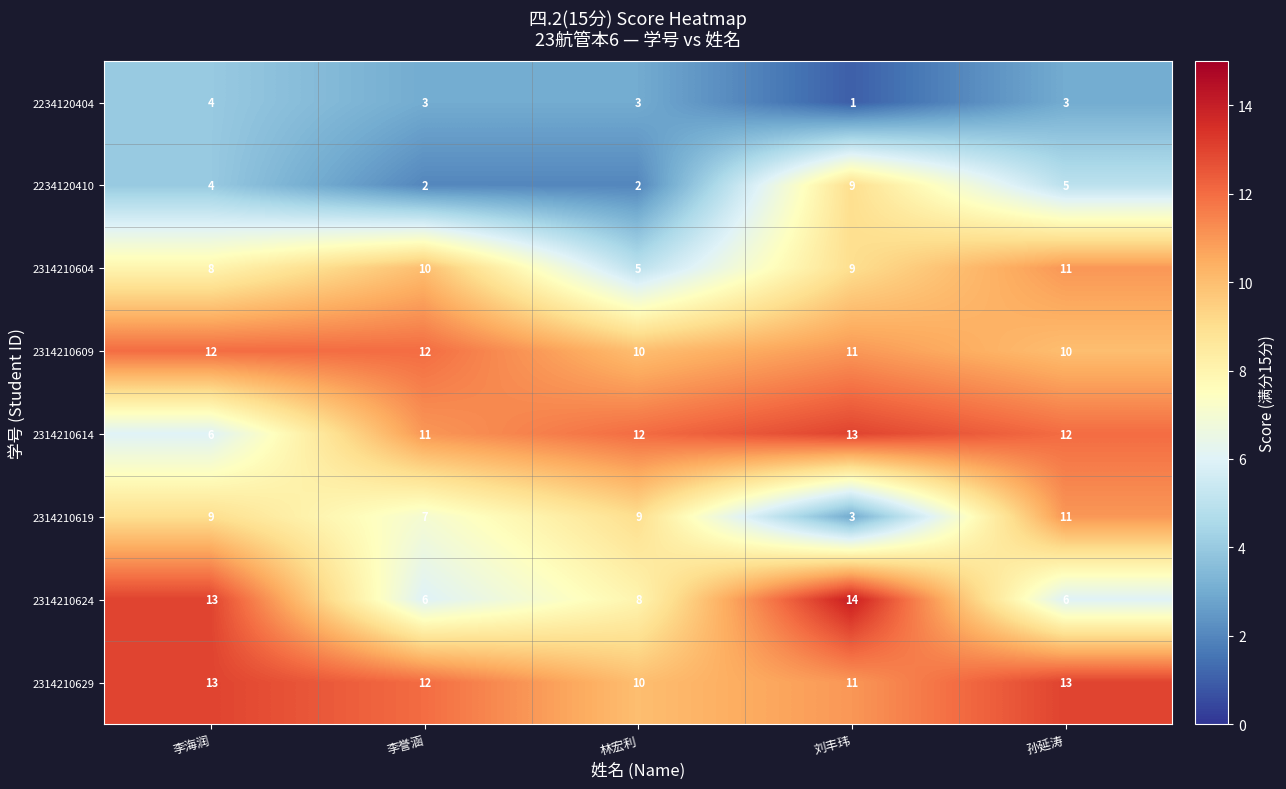

True or false: 2314210624 has a value of 8 at 林宏利.

True